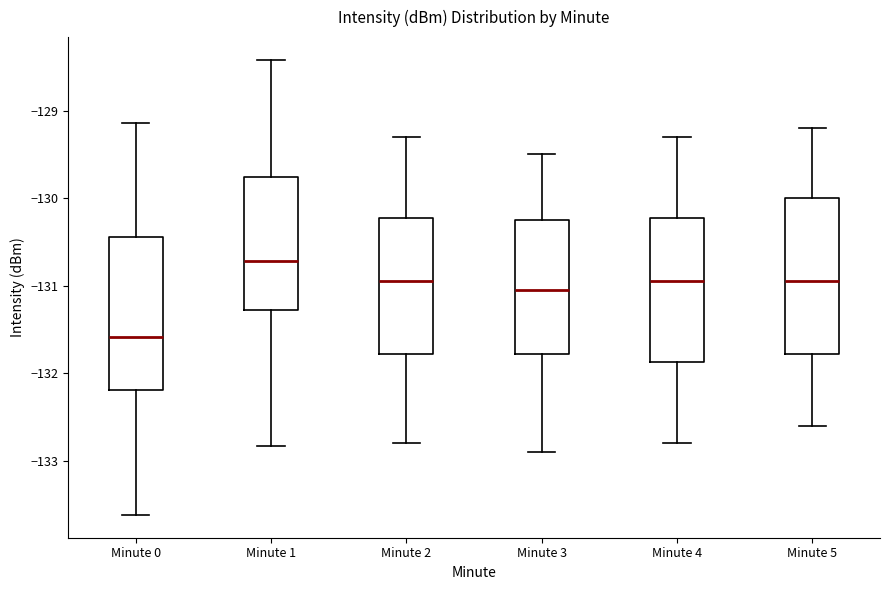

Reading left to right, read every box against the y-axis: the position of its median line, the range the box covers, and the ends of its whiskers. The values are not printed on the chart, so give them approximately, as read against the axis.

Minute 0: median -131.6, box -132.2 to -130.4, whiskers -133.6 to -129.1
Minute 1: median -130.7, box -131.3 to -129.8, whiskers -132.8 to -128.4
Minute 2: median -130.9, box -131.8 to -130.2, whiskers -132.8 to -129.3
Minute 3: median -131.0, box -131.8 to -130.2, whiskers -132.9 to -129.5
Minute 4: median -130.9, box -131.9 to -130.2, whiskers -132.8 to -129.3
Minute 5: median -130.9, box -131.8 to -130.0, whiskers -132.6 to -129.2